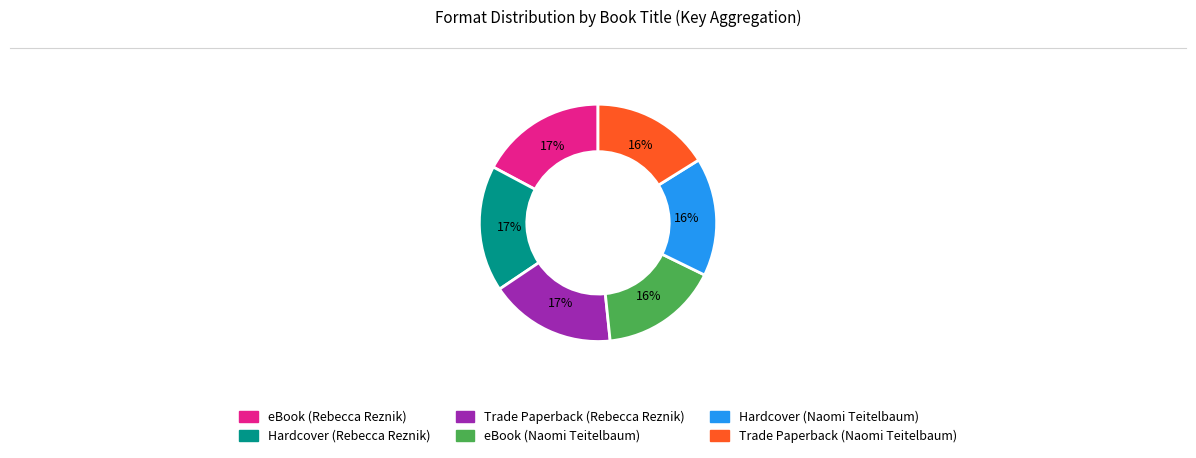

The Hardcover (Rebecca Reznik) slice represents 17% of the pie. True or false?

True